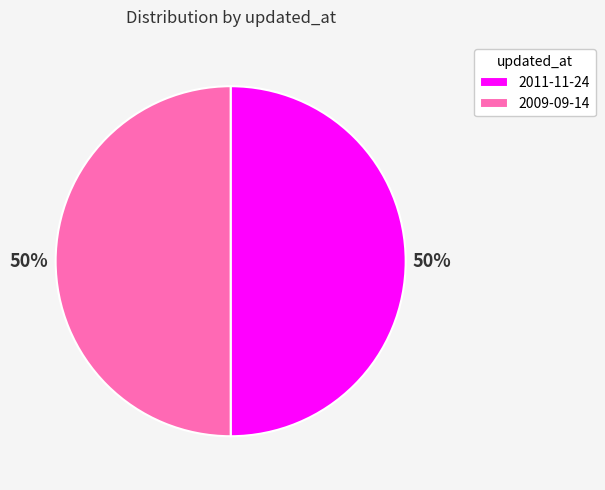

Approximately how many times larger is the value at 2011-11-24 compared to 2009-09-14?

1.0